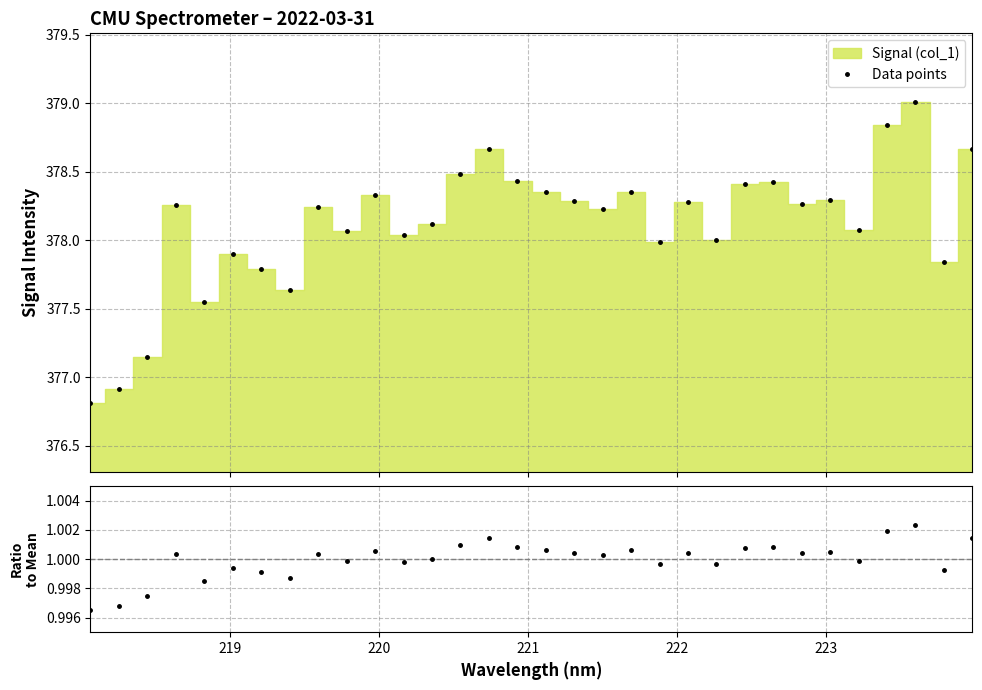

What is the value of the Data points point at the 14th from the left?

378.5